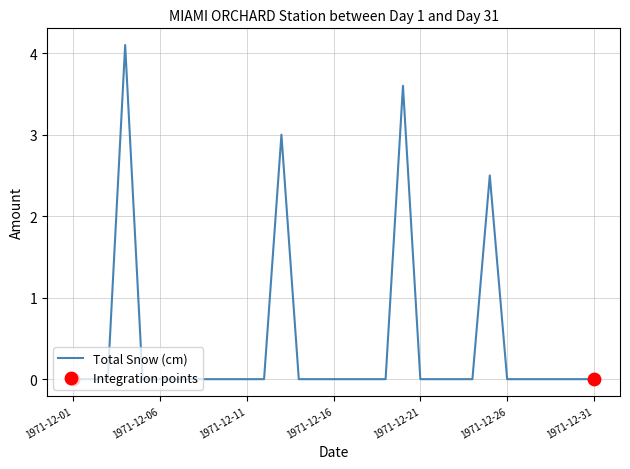

What is the difference between the maximum and minimum values?

4.1